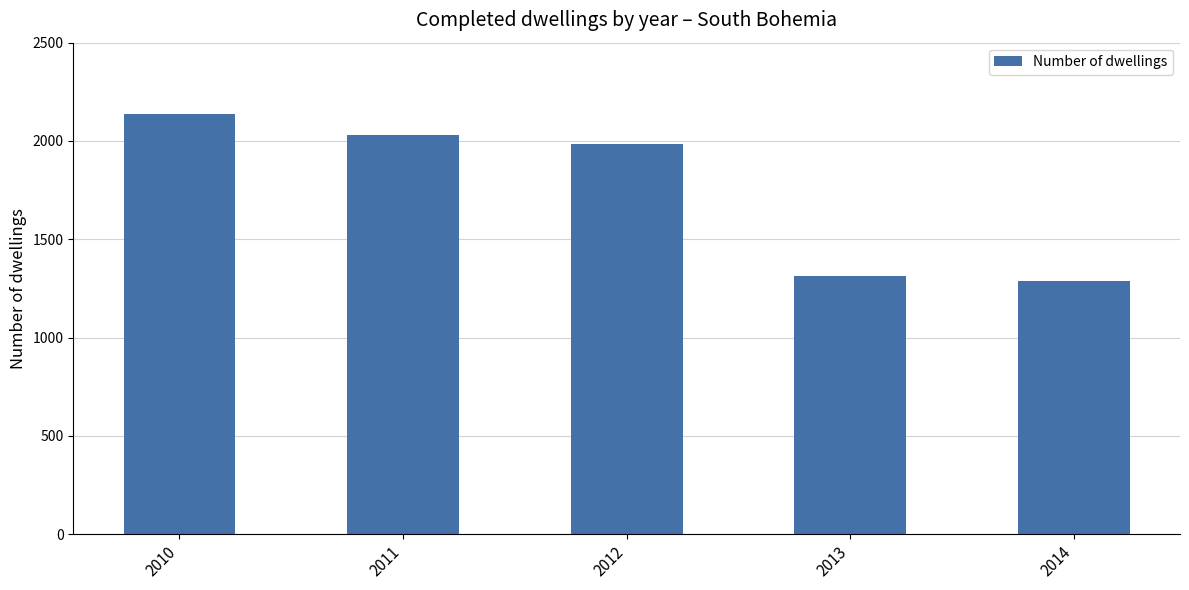

List the labels in order of value, smallest first.

2014, 2013, 2012, 2011, 2010